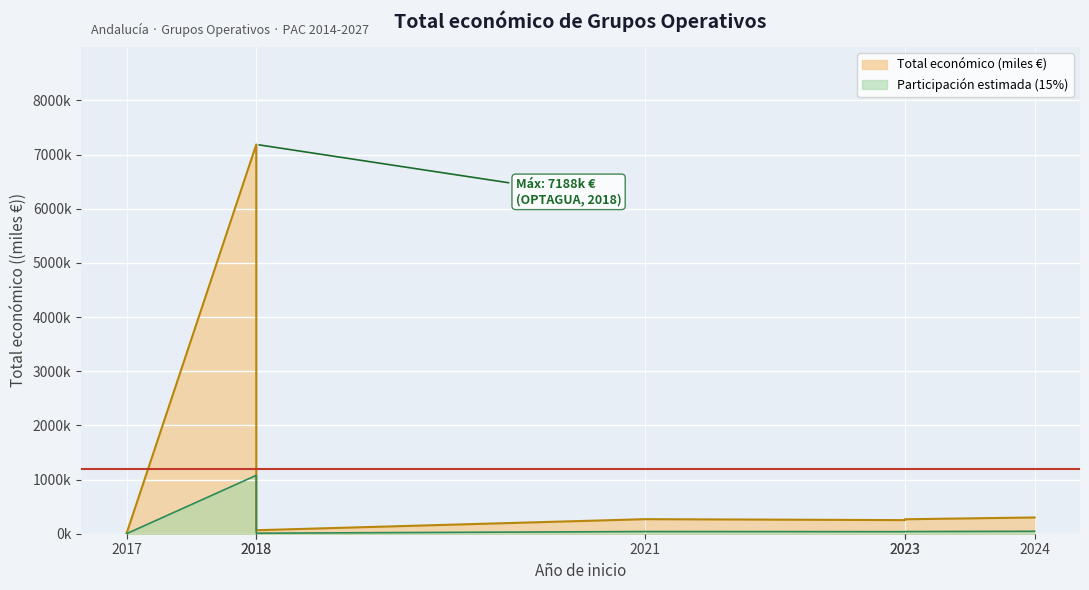

What is the smallest value displayed?

4.4